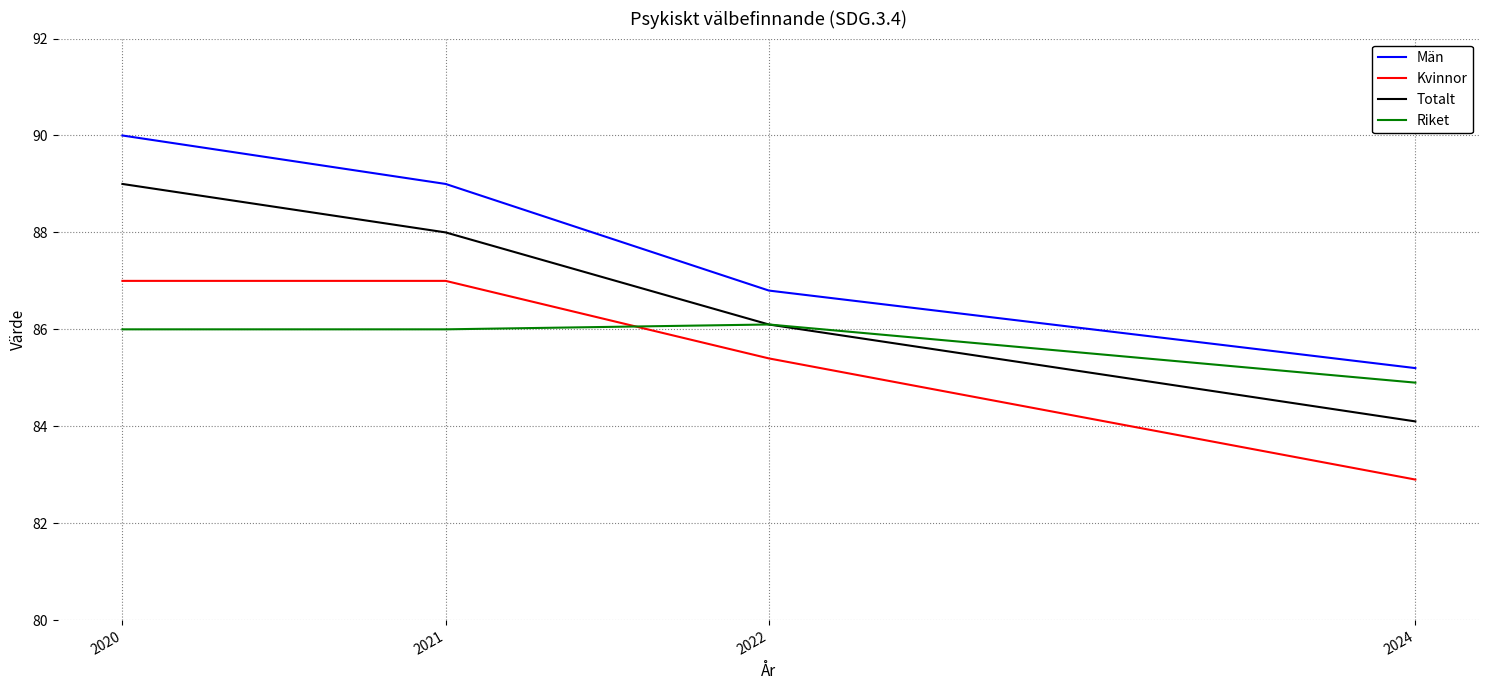

True or false: Totalt and Män intersect in this chart.

False